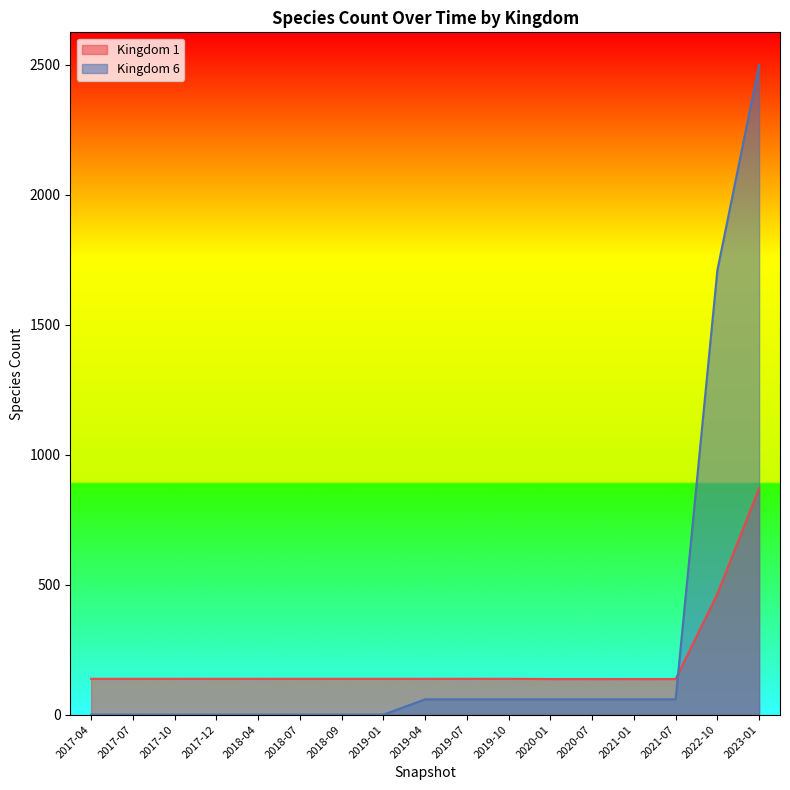

What is the average value of the Kingdom 1 series?

200